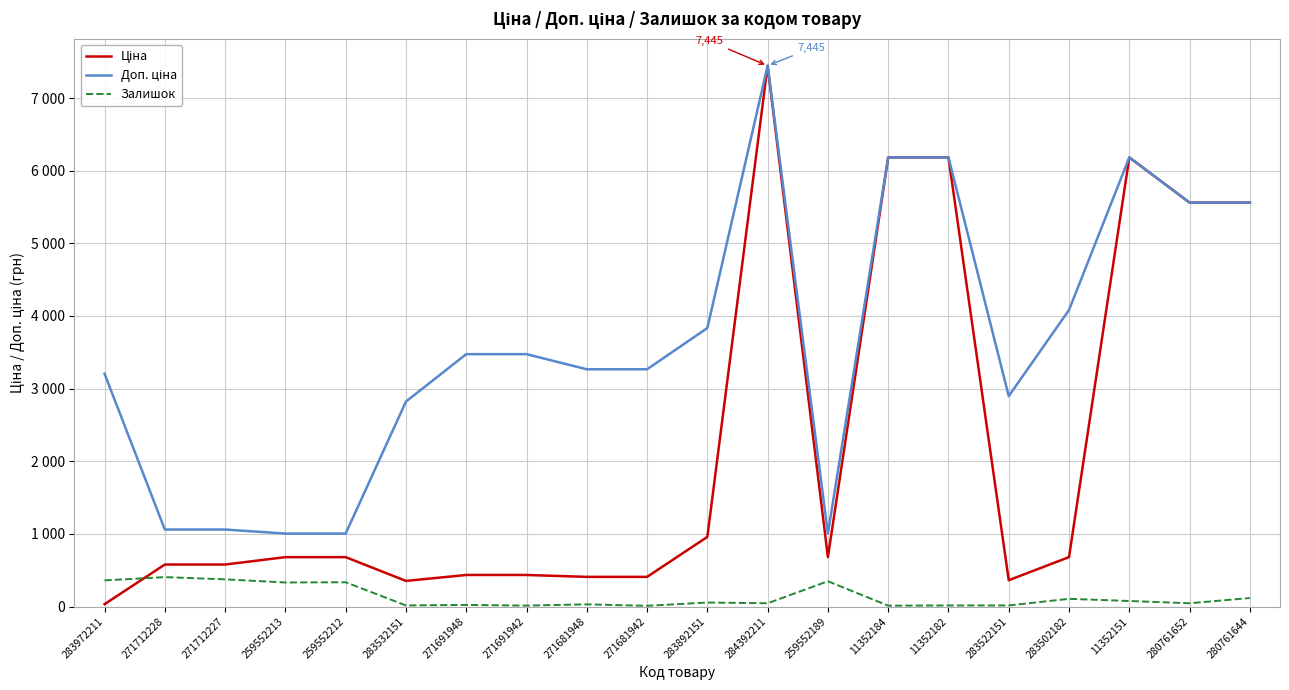

Does the chart display data point markers on the line(s)?

No